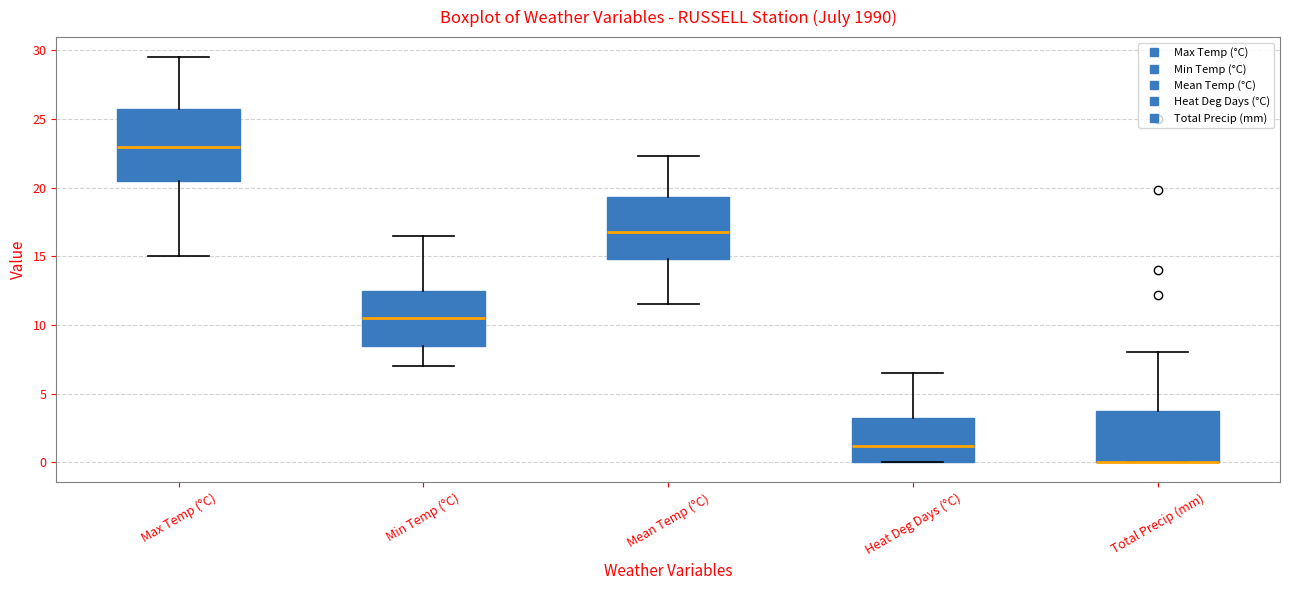

Which box is the tallest, from its lower edge to its upper edge?

Max Temp (°C)